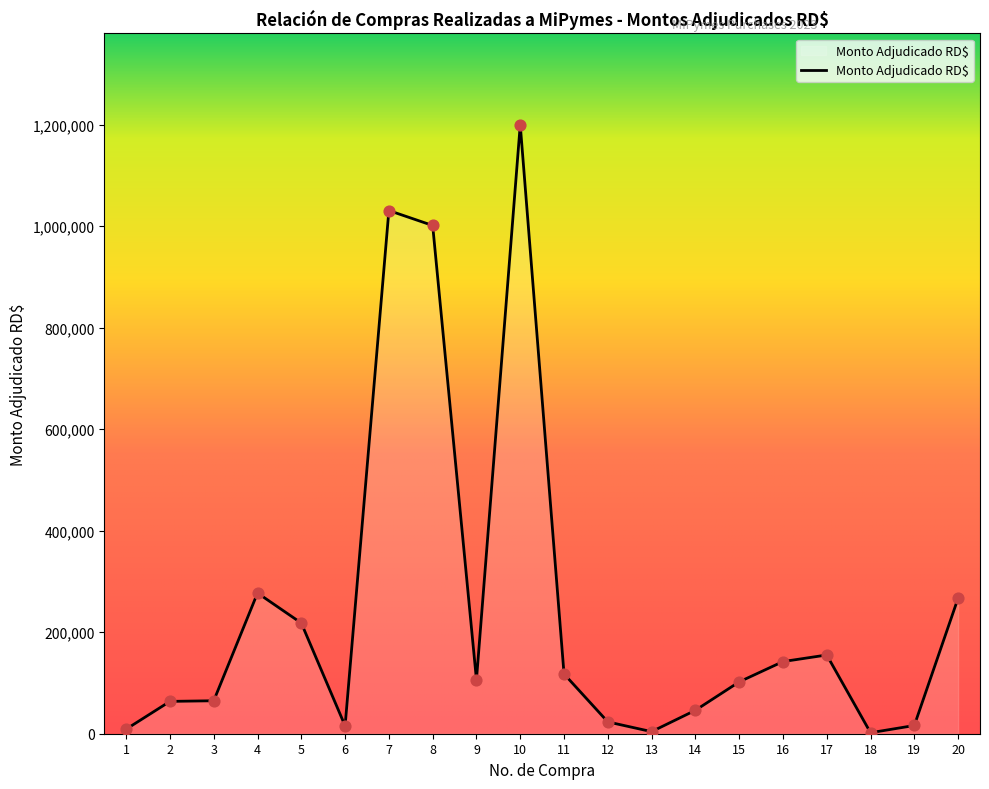

Between 18 and 5, which is larger?

5